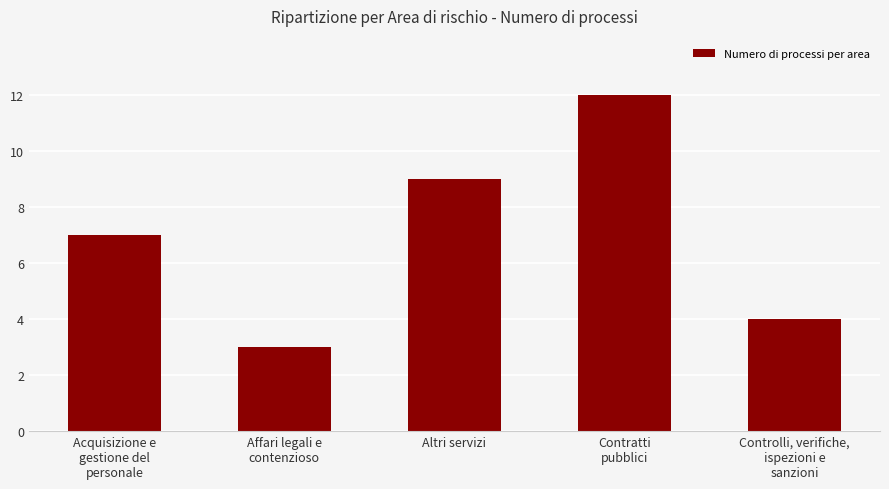

What is the sum of the values at Contratti
pubblici and Affari legali e
contenzioso?

15